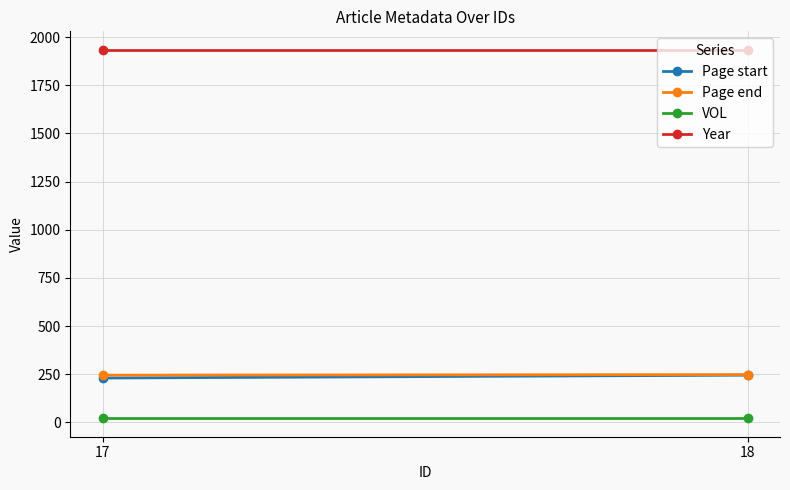

What is the difference between the highest and lowest values at 17?

1913